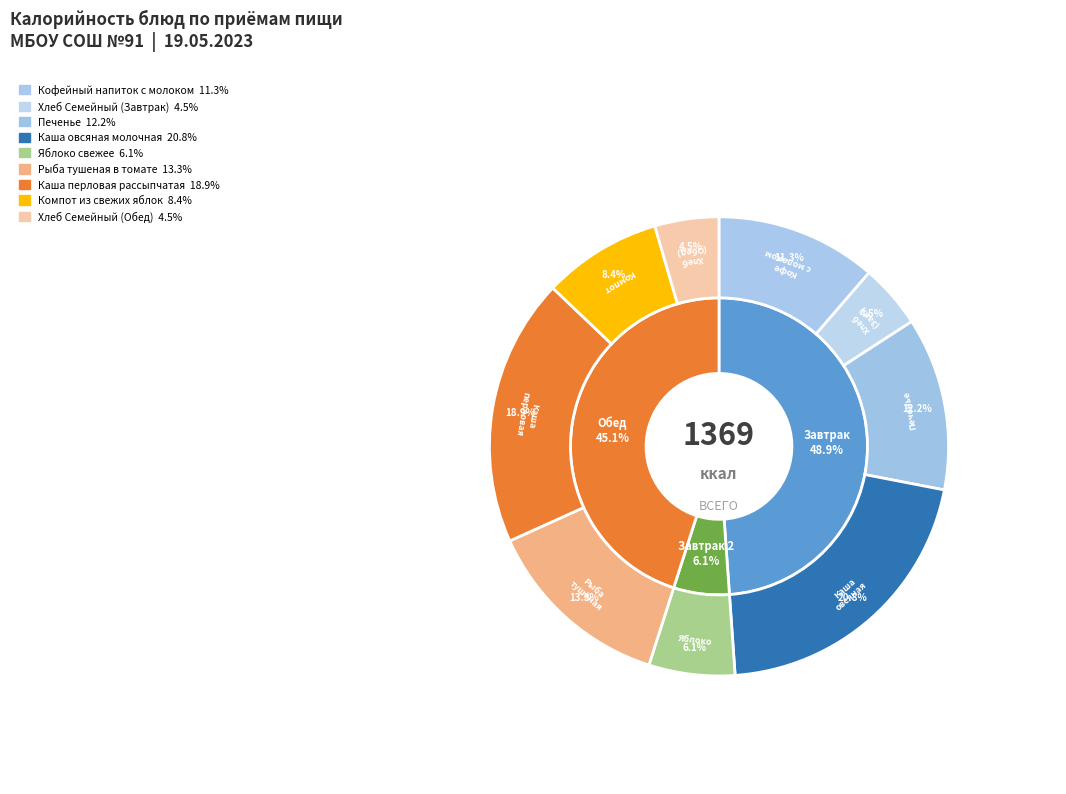

What is the change in value from Хлеб Семейный (Завтрак) to Компот из свежих яблок?

+52.9